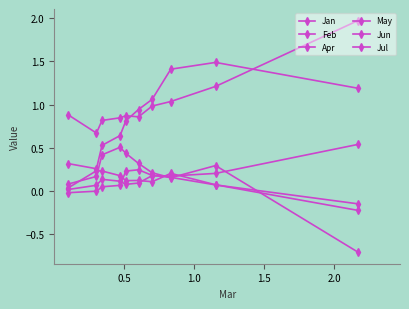

What is the label of the 3rd point from the left?

1.0